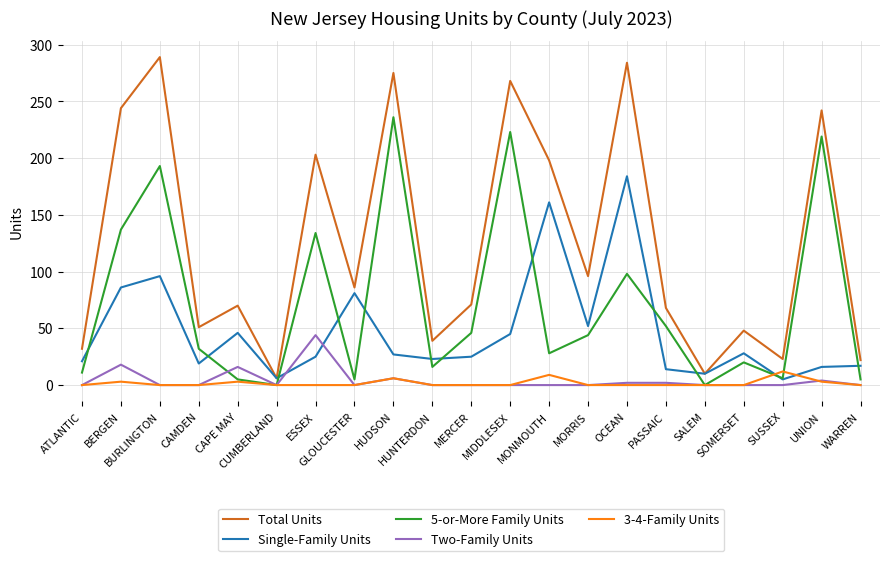

What is the maximum value for Two-Family Units?

44